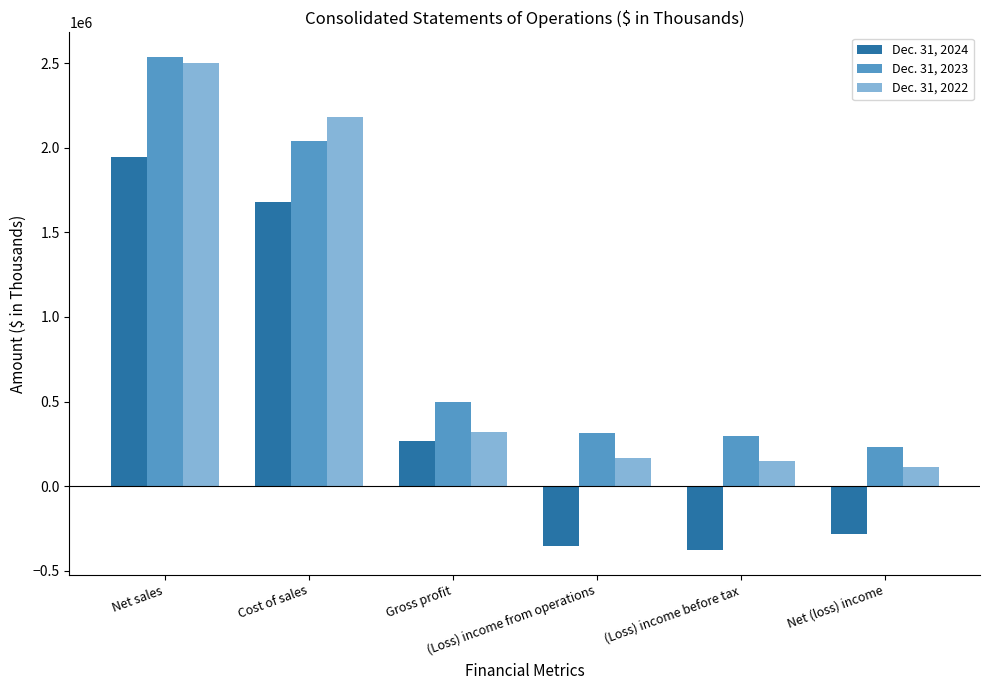

How many data points in Dec. 31, 2023 are less than 498187?

3